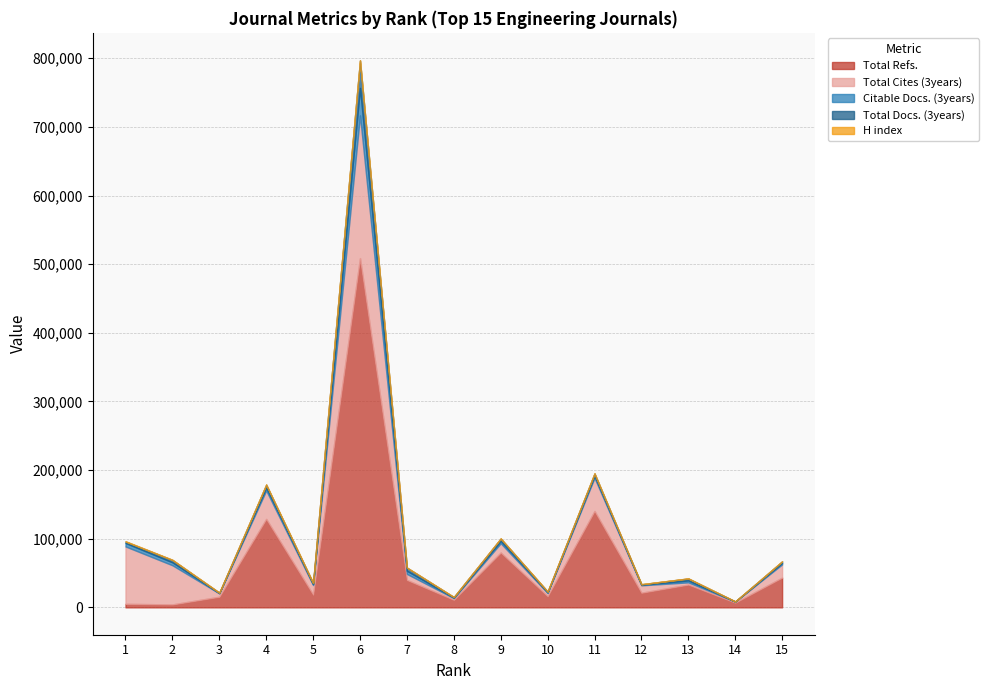

What is the difference between the second highest and second lowest values in the Total Refs. series?

135353